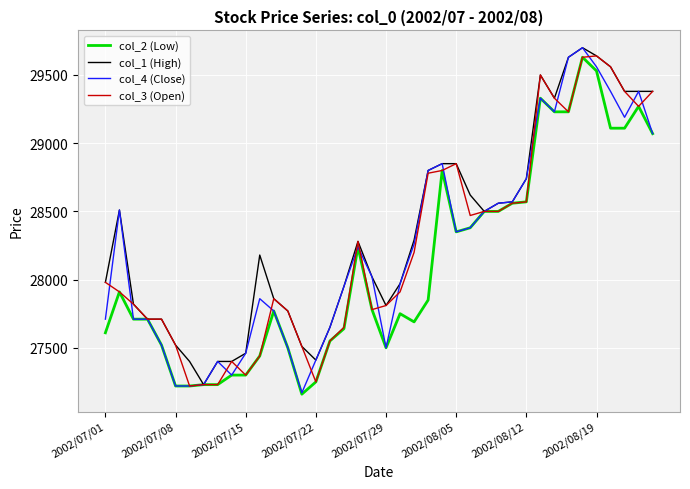

What is the maximum value for col_4 (Close)?

29700